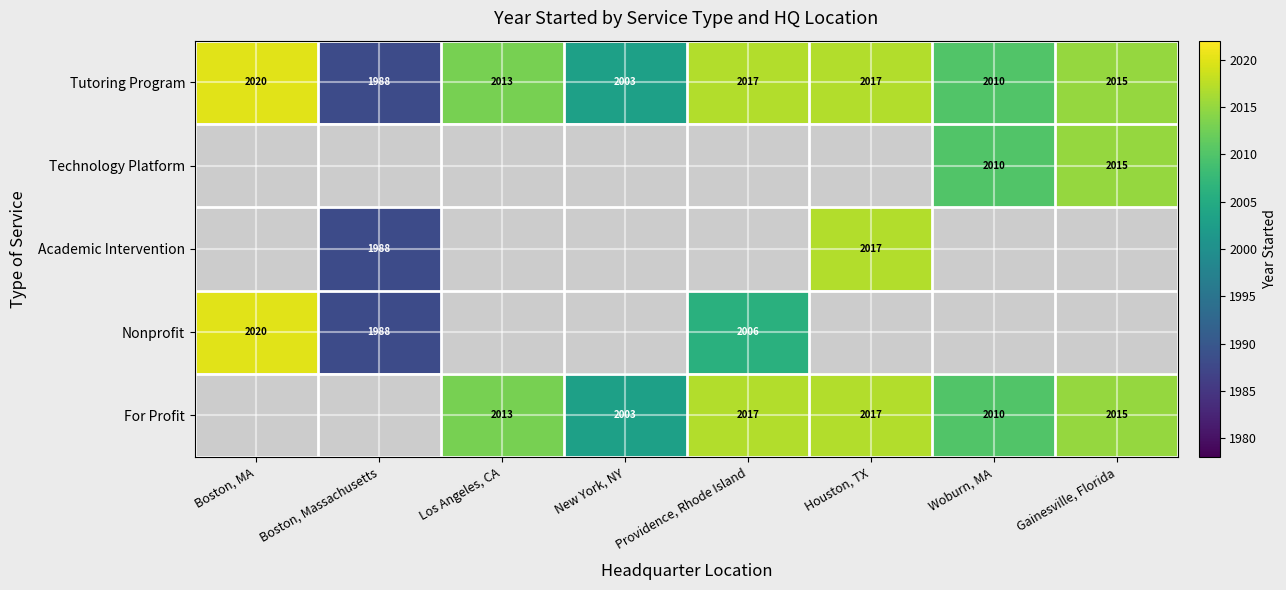

Is the value of Academic Intervention at Boston, Massachusetts greater than the value of For Profit at New York, NY?

No